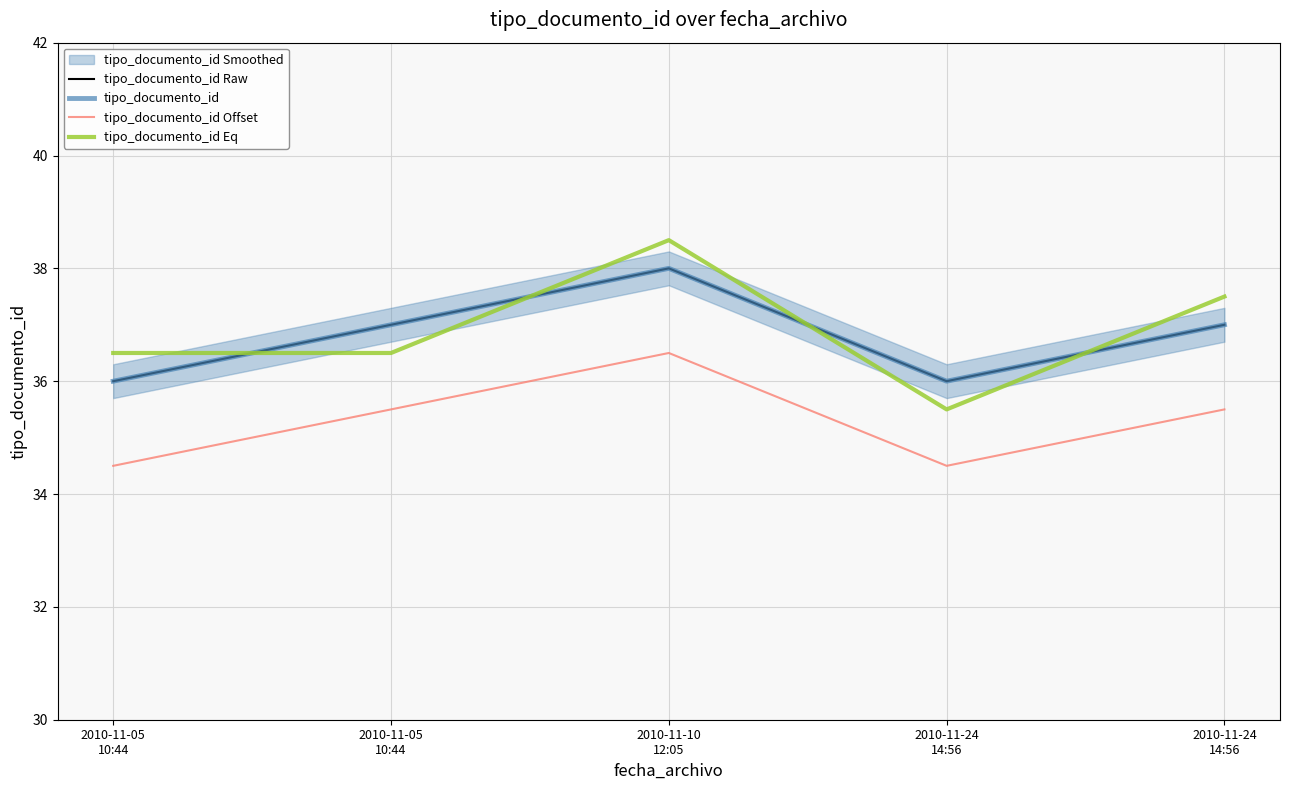

What is the difference between the highest and lowest values at 2010-11-05
10:44?

2.0